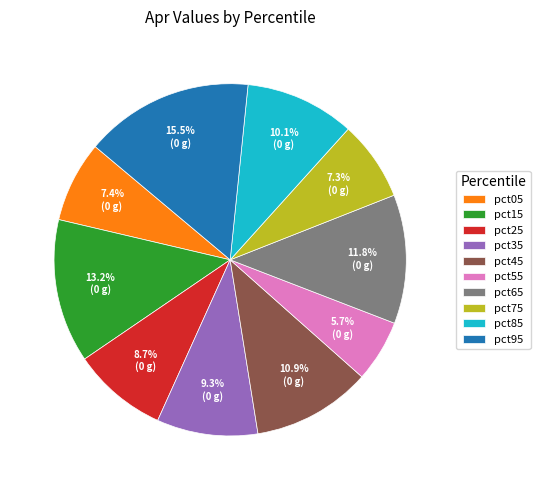

True or false: pct85 accounts for 10% of the total.

True